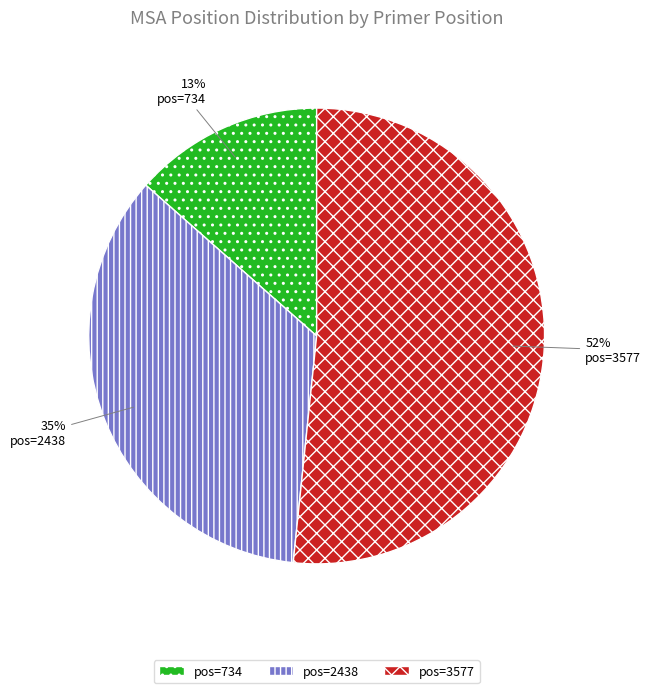

Does any single category account for the majority?

Yes